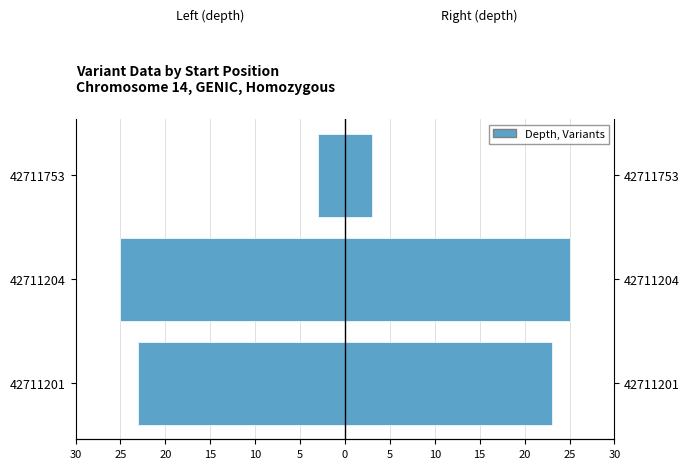

How many values in the depth (left) series are below -23?

1